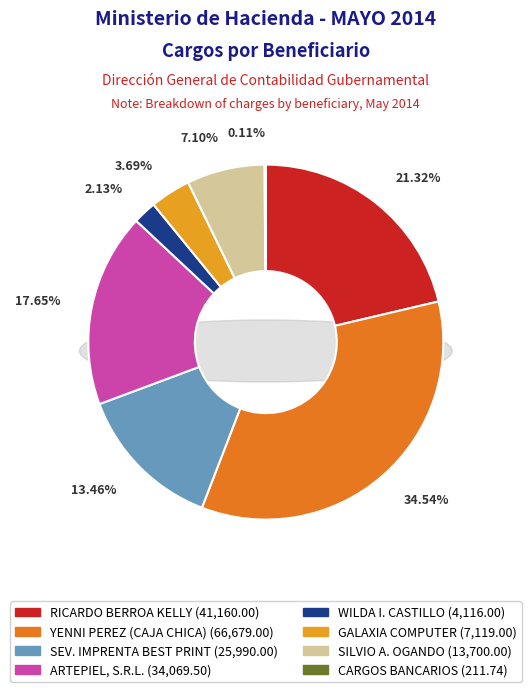

Which category has the smallest portion of the pie?

CARGOS BANCARIOS